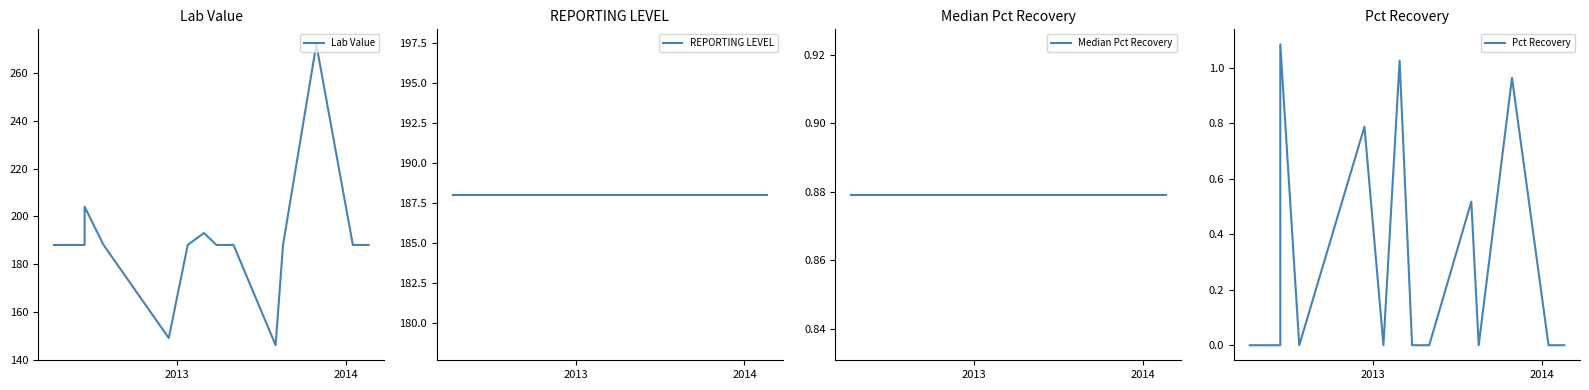

What is the value of the REPORTING LEVEL point at the 18th from the left?

188.0